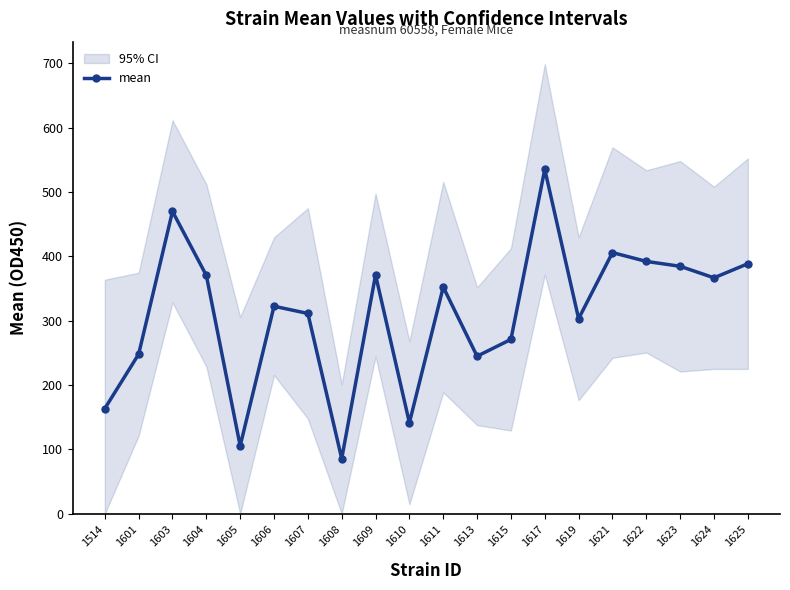

Reading left to right, what are all the values shown in this chart?

1514=163.5	1601=248.0	1603=470.0	1604=370.5	1605=105.5	1606=322.6	1607=311.3	1608=85.7	1609=371.2	1610=141.4	1611=352.3	1613=244.9	1615=271.0	1617=535.3	1619=303.2	1621=406.0	1622=392.2	1623=384.7	1624=366.8	1625=388.7